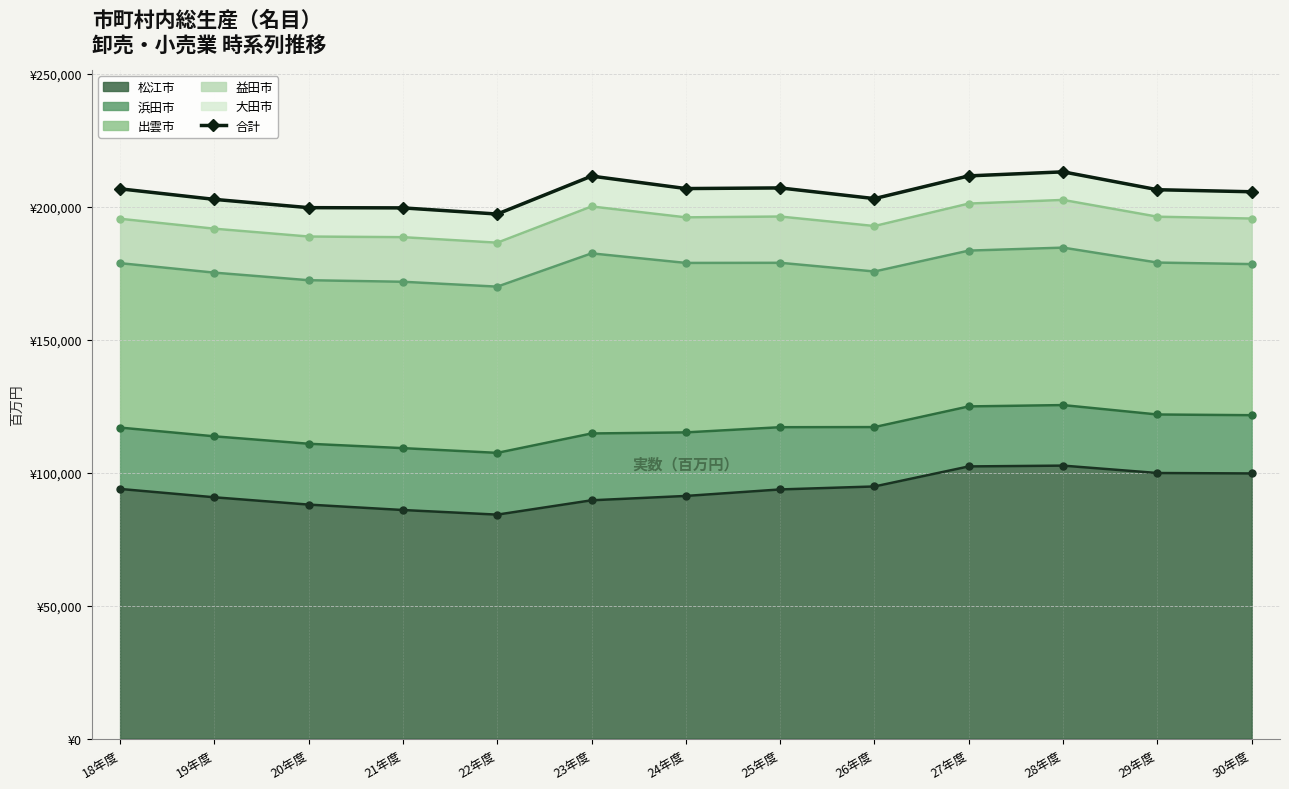

What is the maximum value shown in the chart?

213082